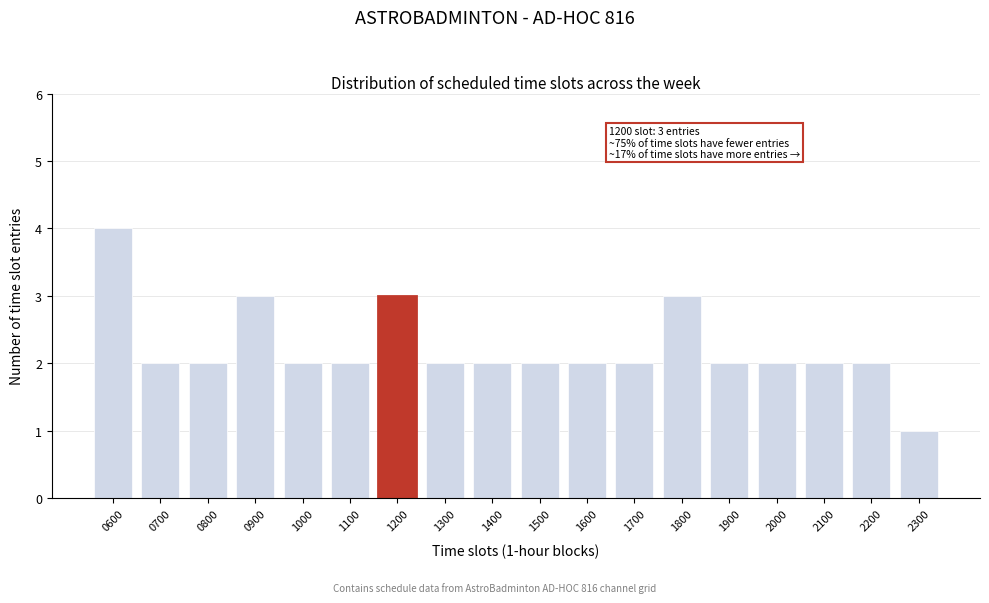

Reading left to right, what are all the values shown in this chart?

4	2	2	3	2	2	3	2	2	2	2	2	3	2	2	2	2	1